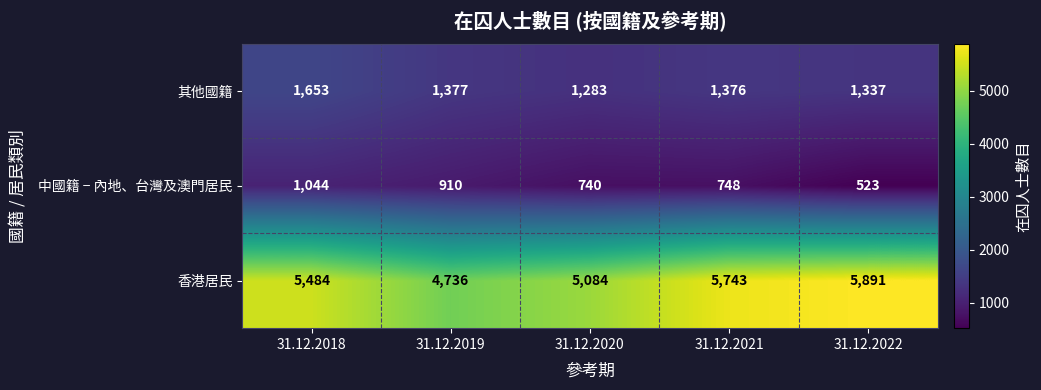

Reading left to right, what are all the values shown in this chart?

其他國籍: 31.12.2018=1653	31.12.2019=1377	31.12.2020=1283	31.12.2021=1376	31.12.2022=1337
中國籍 − 內地、台灣及澳門居民: 31.12.2018=1044	31.12.2019=910	31.12.2020=740	31.12.2021=748	31.12.2022=523
香港居民: 31.12.2018=5484	31.12.2019=4736	31.12.2020=5084	31.12.2021=5743	31.12.2022=5891